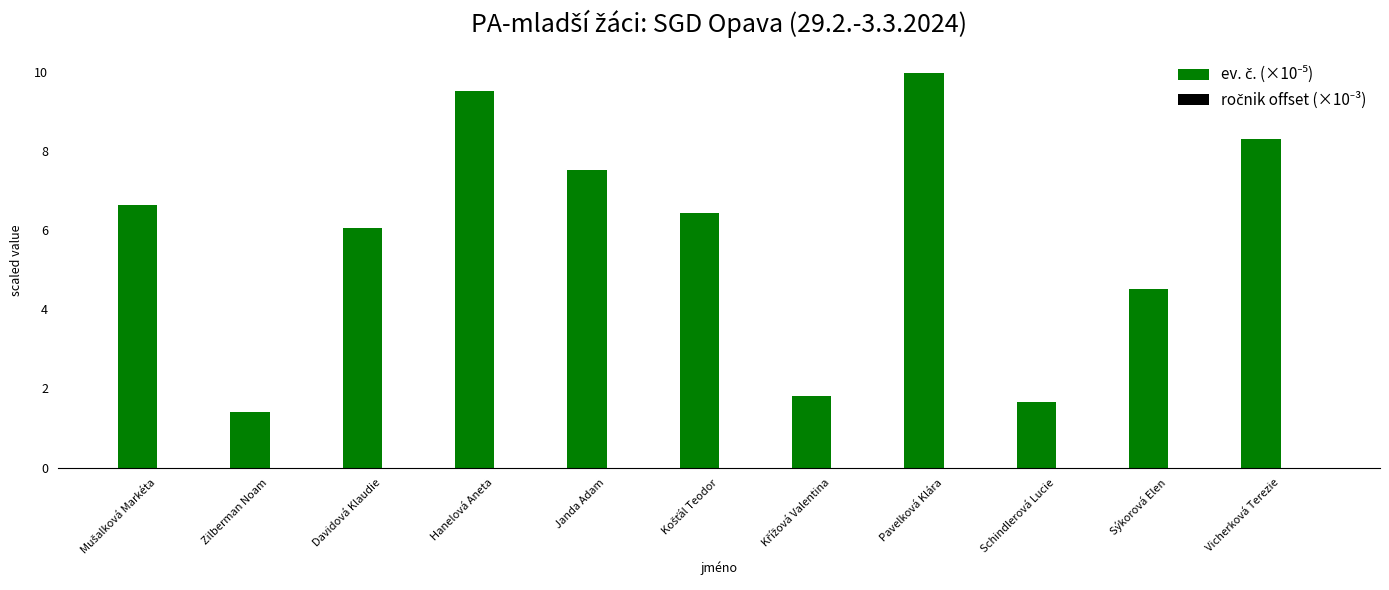

What is the greatest value displayed?

10.0